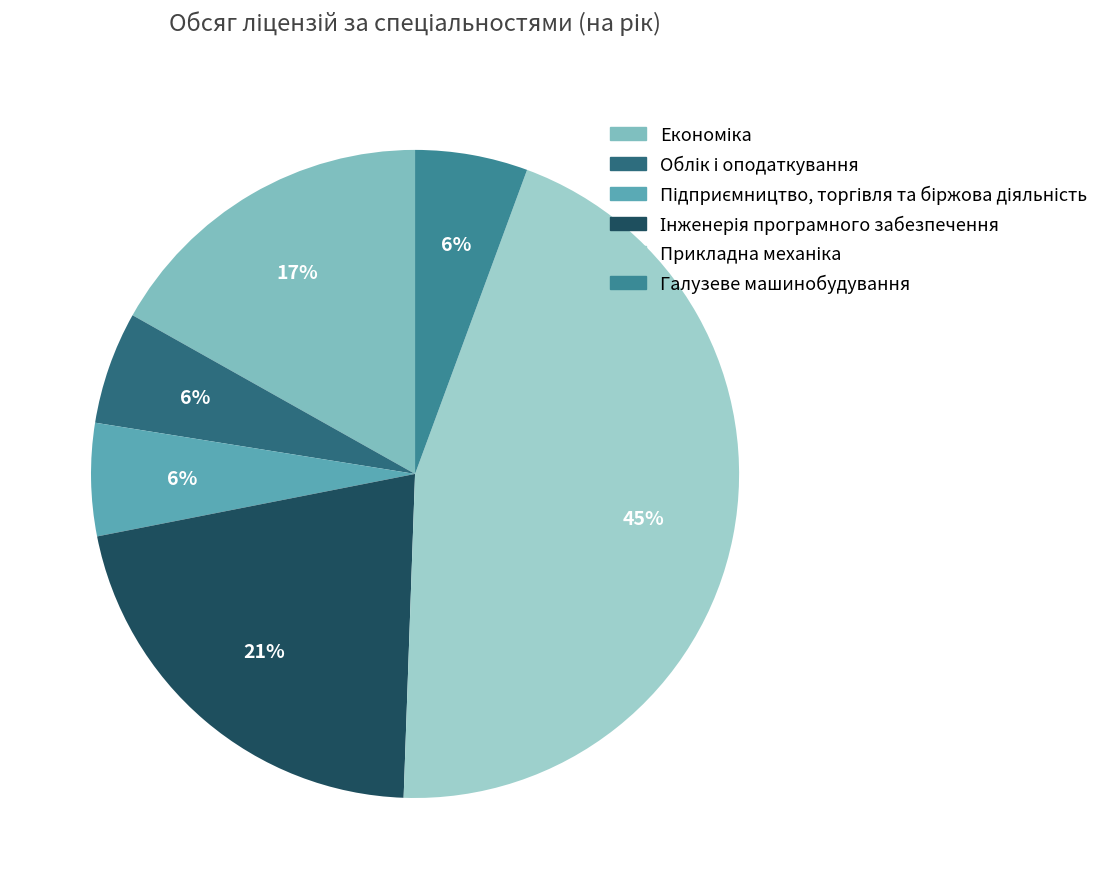

What is the change in value from Економіка to Галузеве машинобудування?

-50